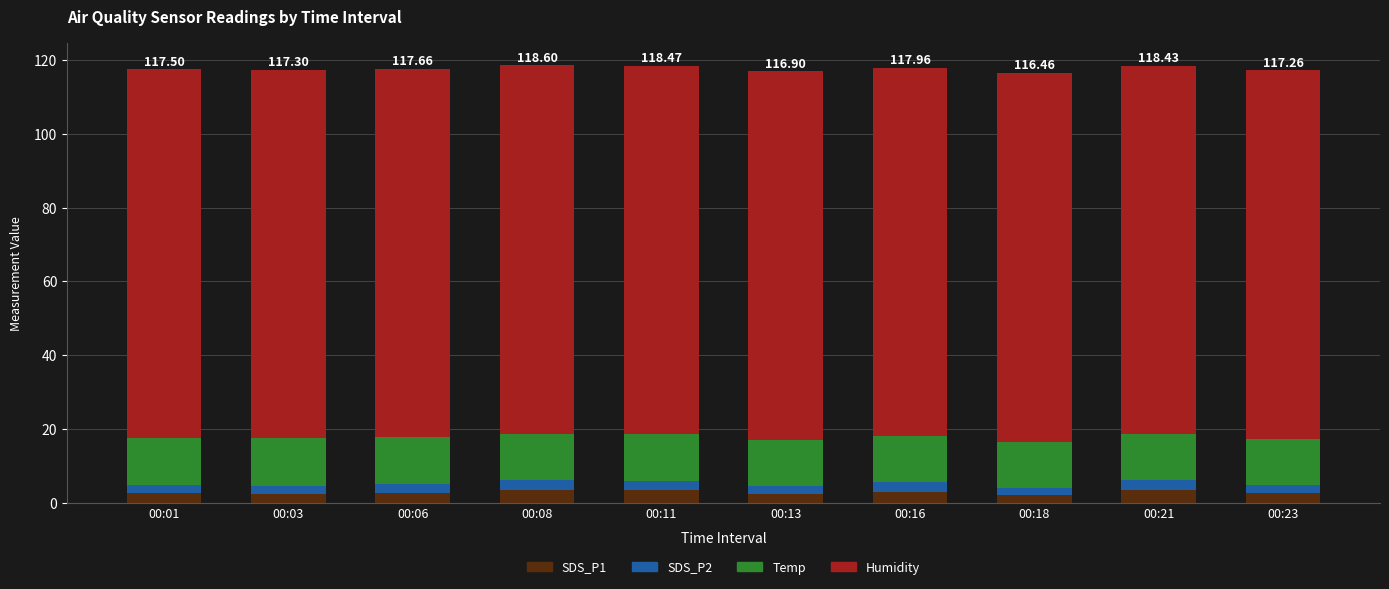

What is the average value of the SDS_P1 series?

2.7